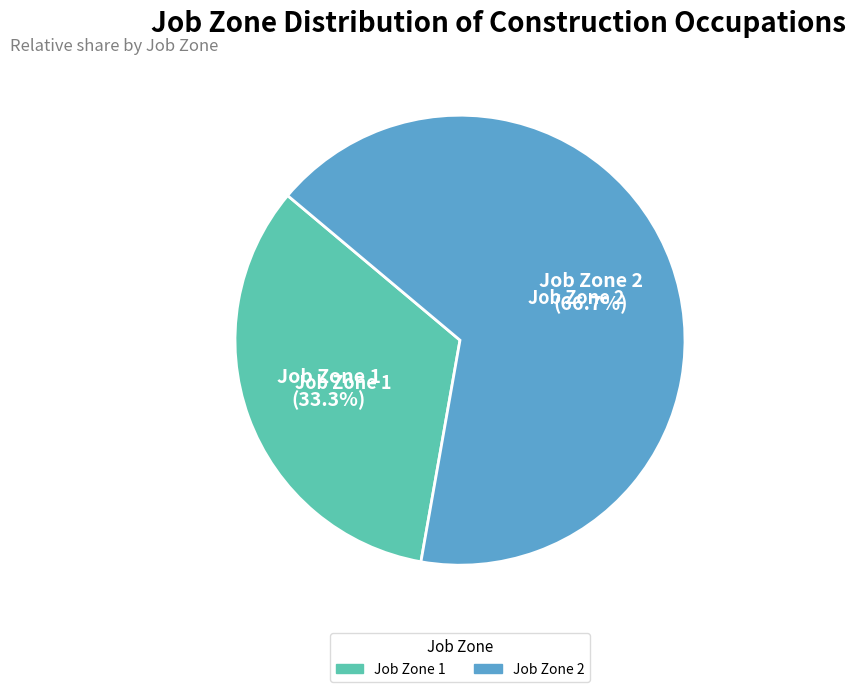

Is there any slice that represents more than half of the pie?

Yes